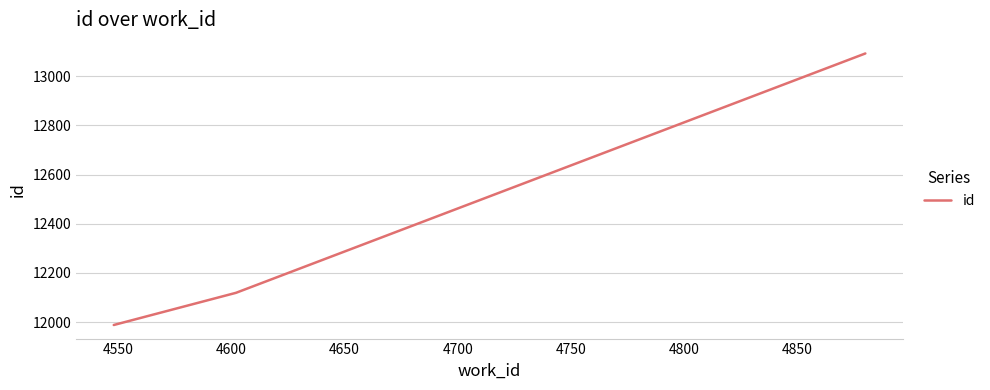

Does the chart have visible grid lines?

Yes